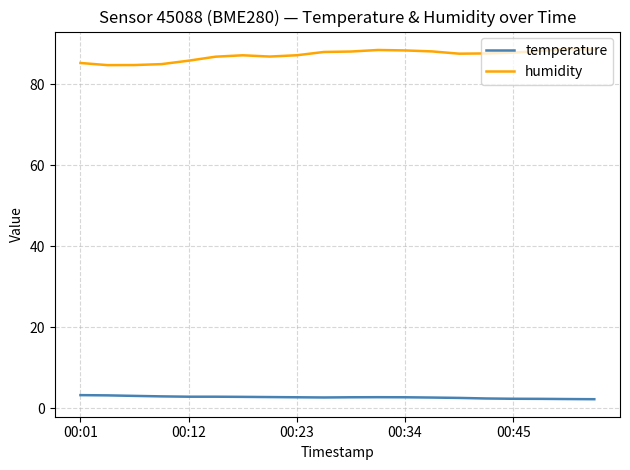

Which series has the largest total across all categories?

humidity